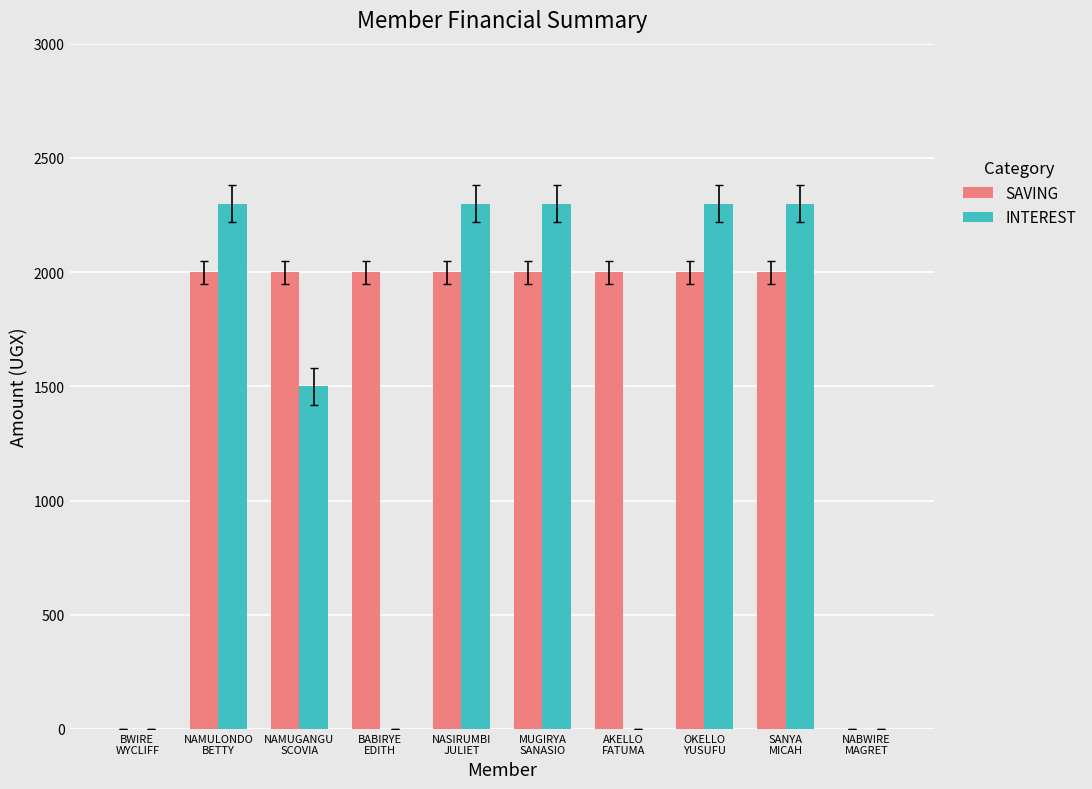

How many INTEREST values are between 0 and 2300?

10